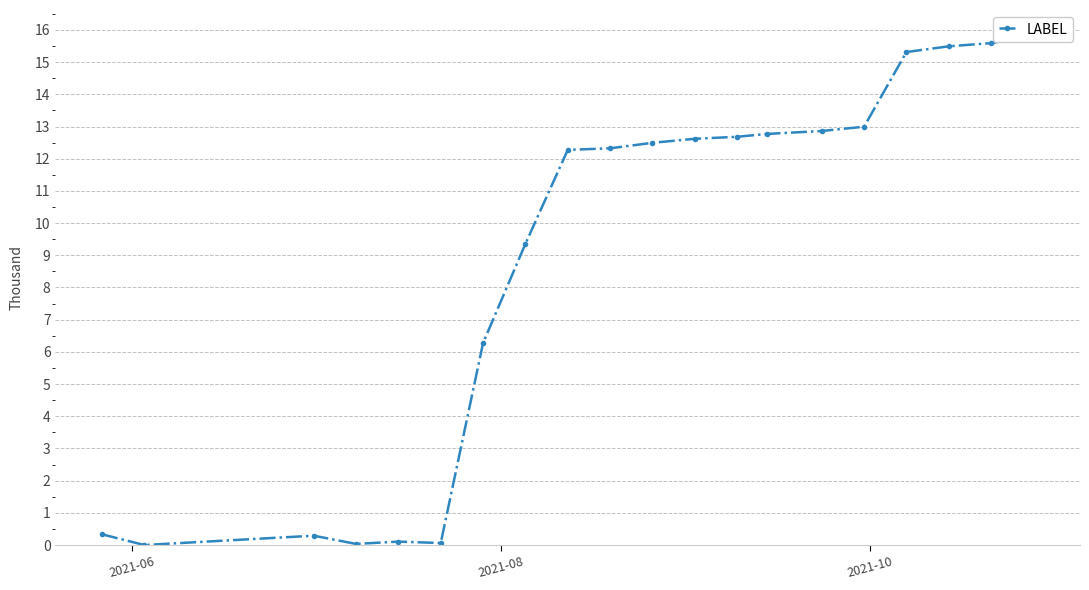

True or false: there are more than 0 points higher than both neighbors.

True